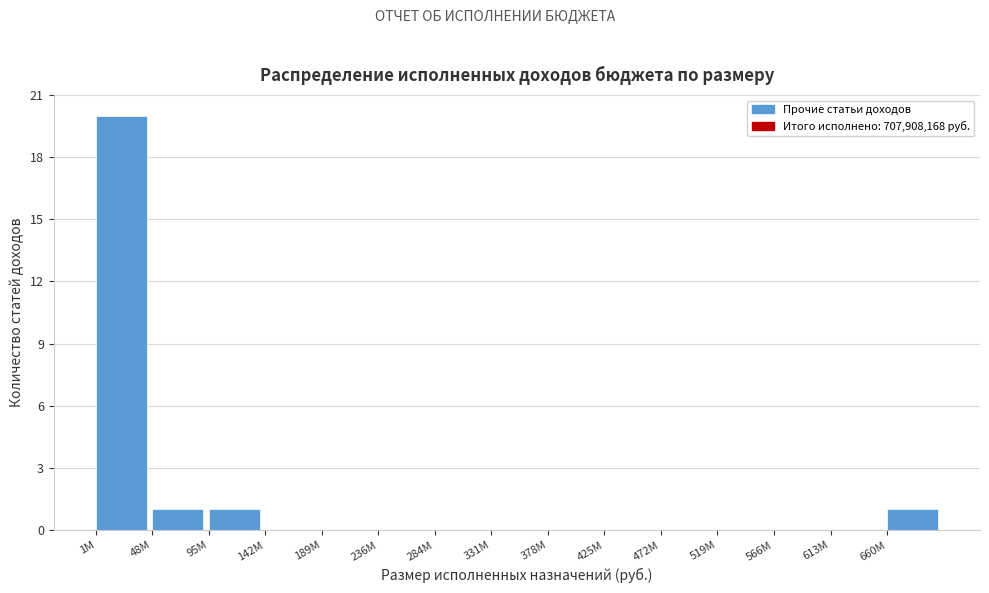

Reading left to right, transcribe all the data shown in this chart.

1M=20	48M=1	95M=1	142M=0	189M=0	236M=0	284M=0	331M=0	378M=0	425M=0	472M=0	519M=0	566M=0	613M=0	660M=1